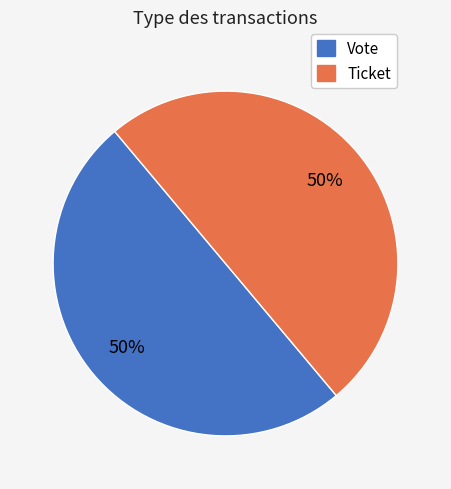

Approximately how many times larger is the value at Ticket compared to Vote?

1.0